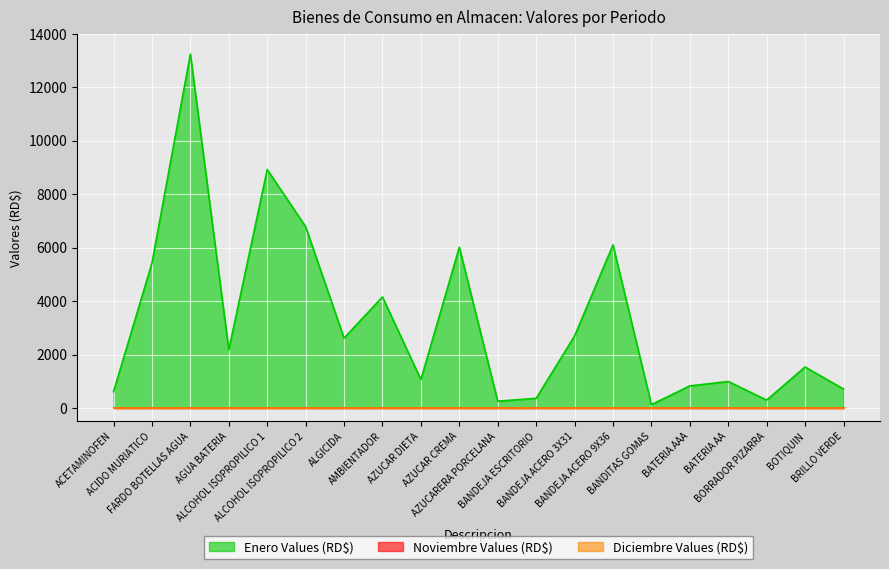

True or false: Diciembre Values (RD$) has more than 2 interior local peaks.

False